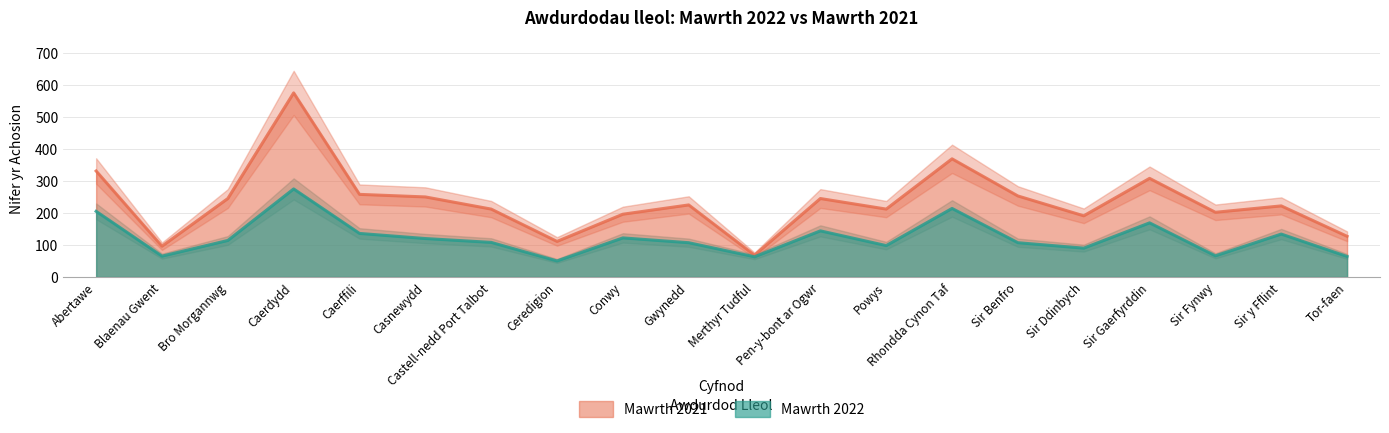

What is the difference between the maximum and minimum values in the Mawrth 2021 series?

507